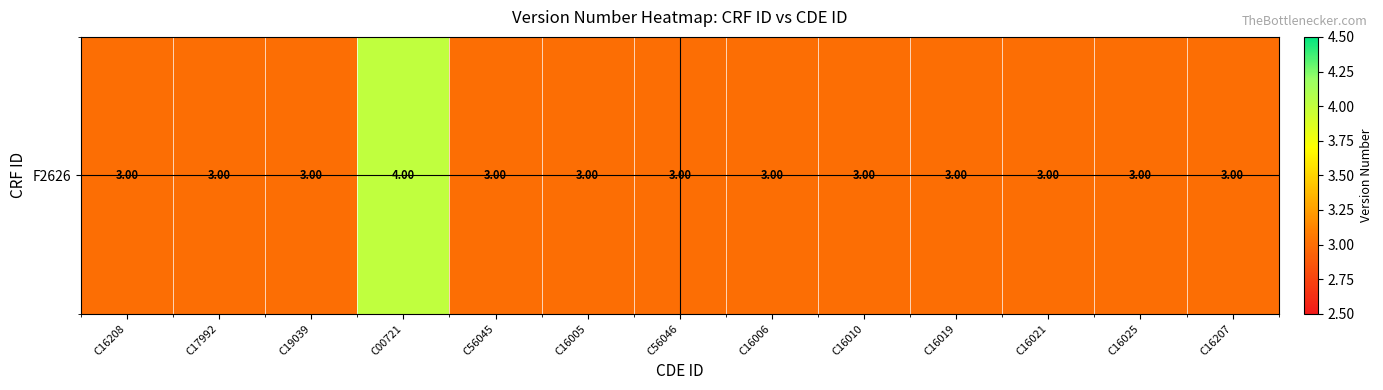

What is the minimum value shown in the chart?

3